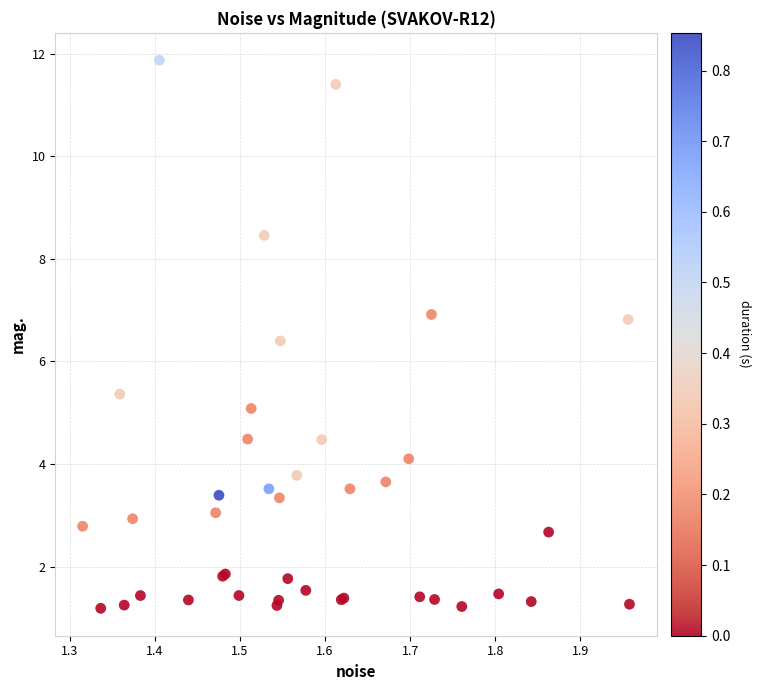

What Y value in the scatter plot is closest to 6?

6.4